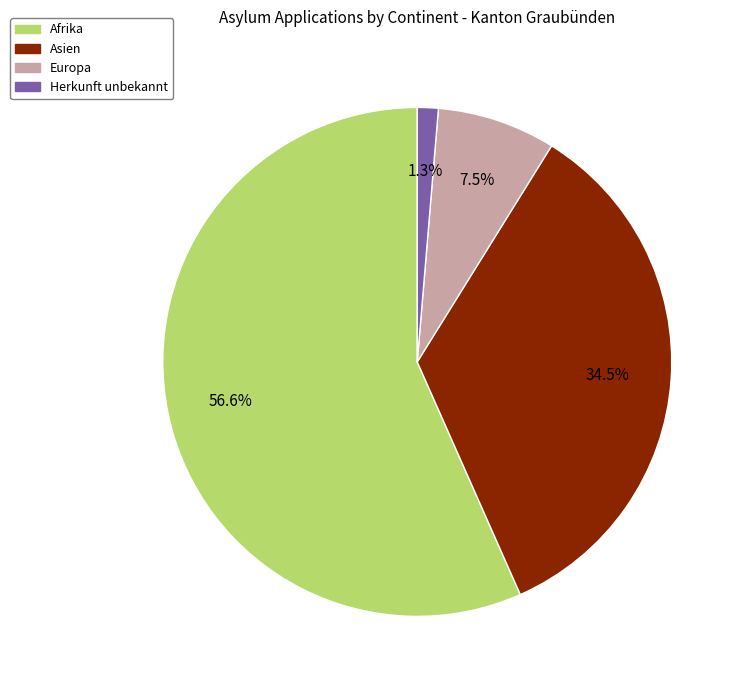

Which slice is the smallest?

Herkunft unbekannt